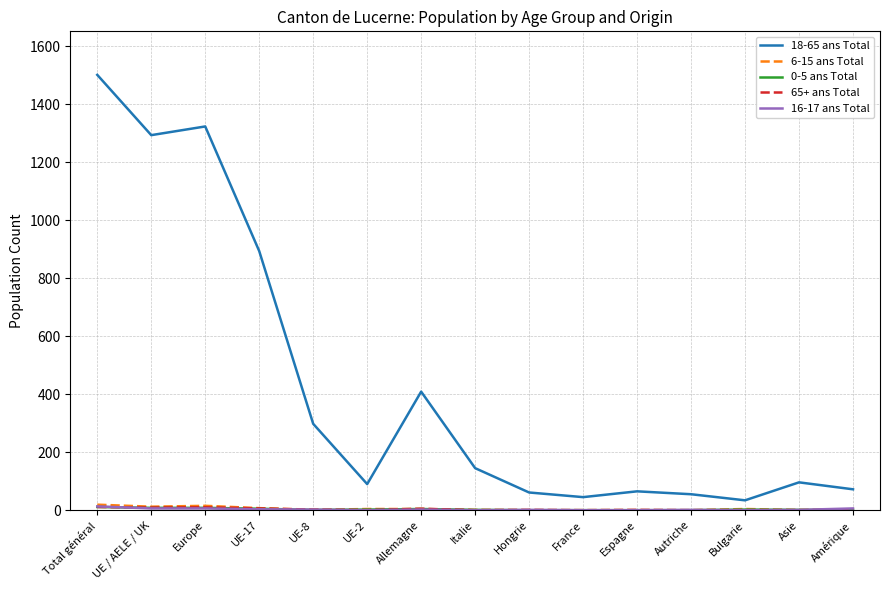

Which series has the largest range (max minus min)?

18-65 ans Total